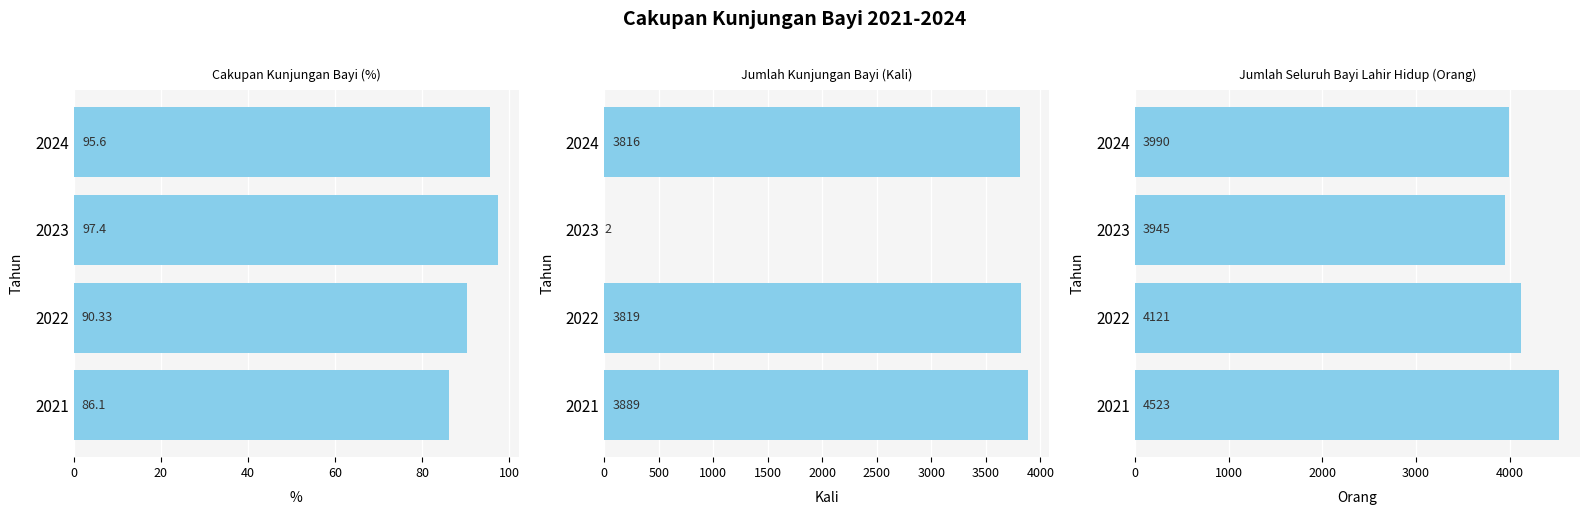

Rank the series at 2021 from highest to lowest value.

Jumlah Seluruh Bayi Lahir Hidup (Orang), Jumlah Kunjungan Bayi (Kali), Cakupan Kunjungan Bayi (%)